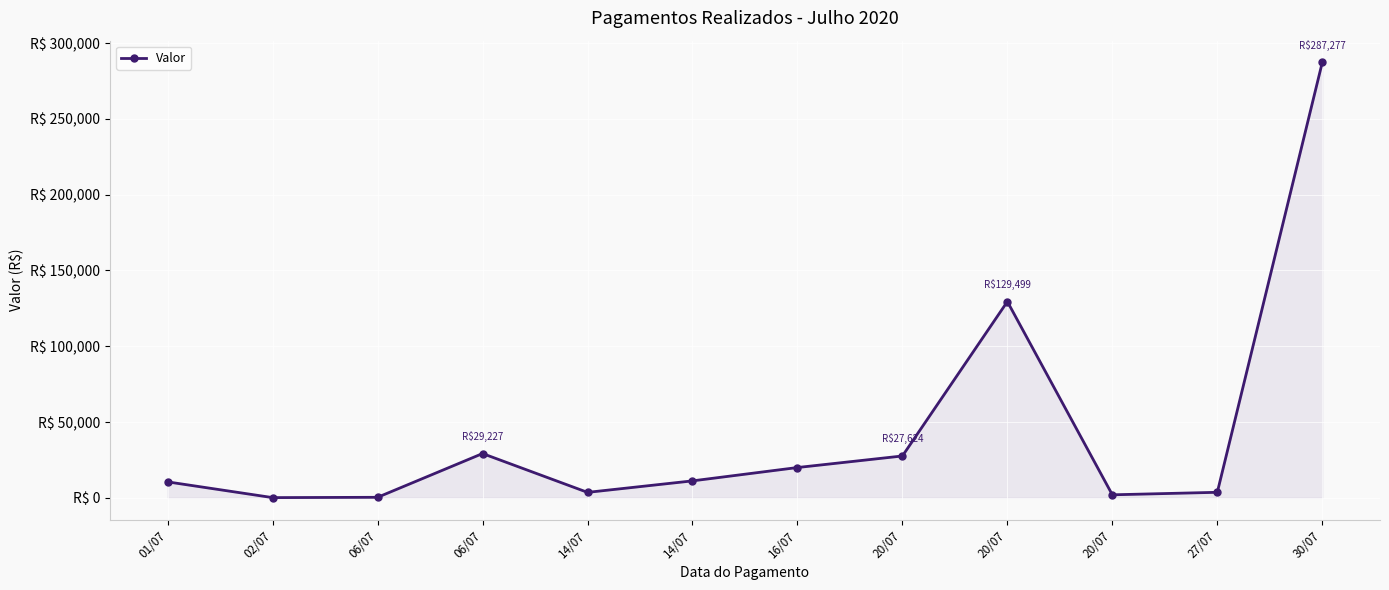

Read the value at 20/07.

27624.1